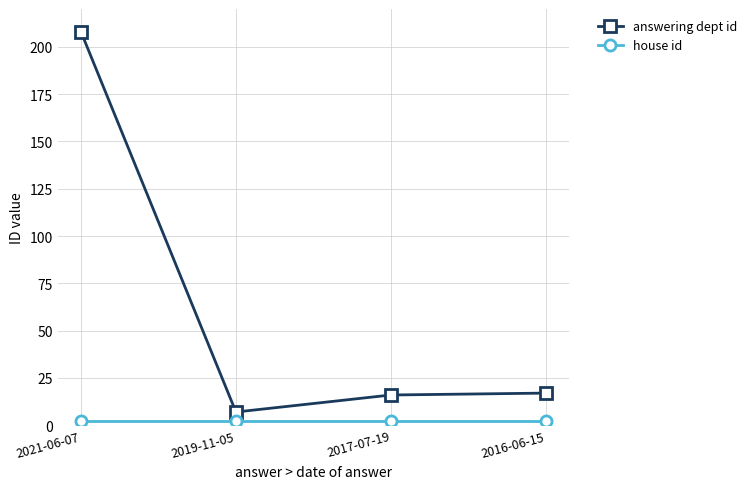

Where is the first local minimum for answering dept id?

2019-11-05